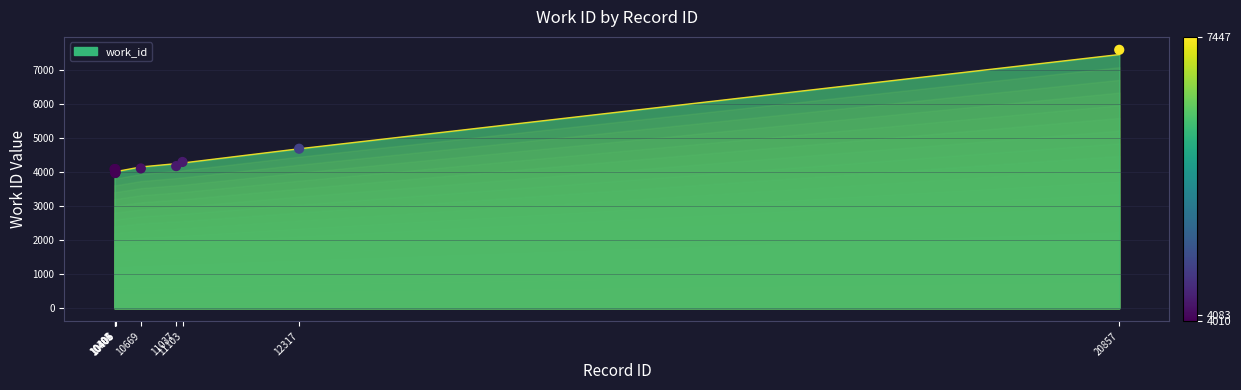

Between 10406 and 12317, which is larger?

12317